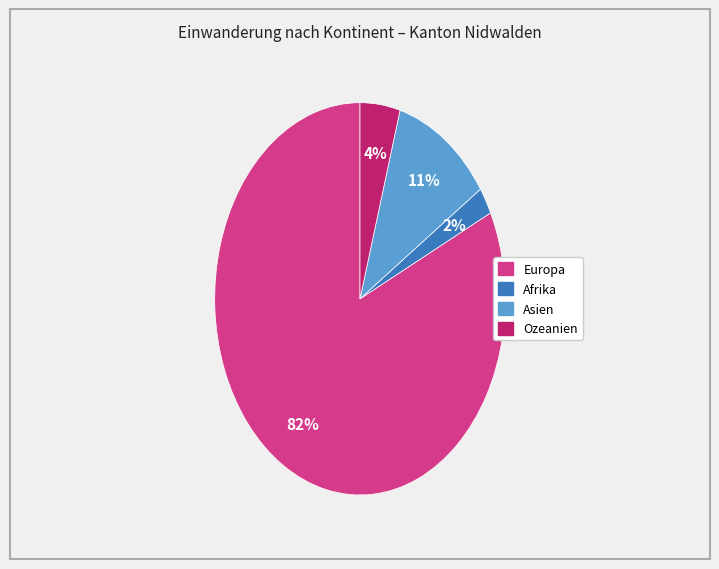

Is there a majority slice in this chart?

Yes